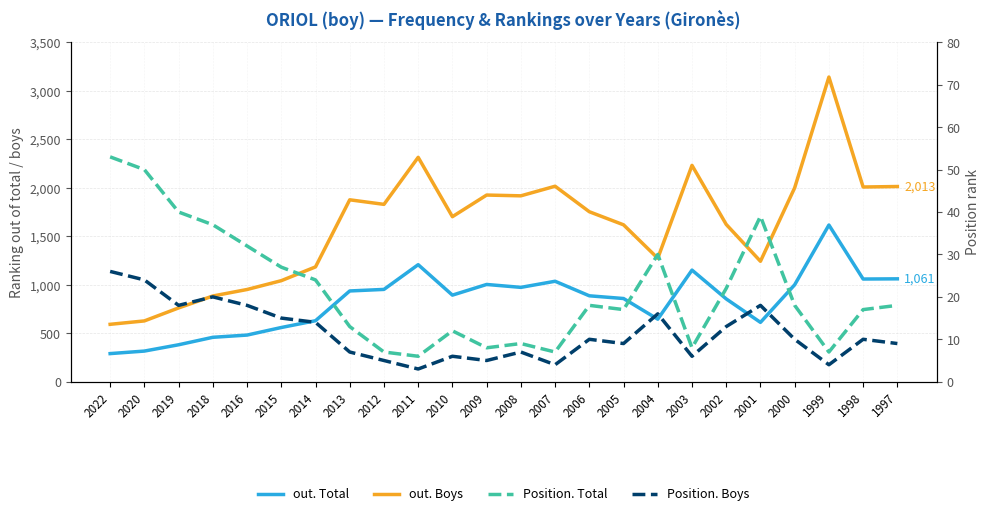

What is the difference between the highest and lowest values at 2014?

1170